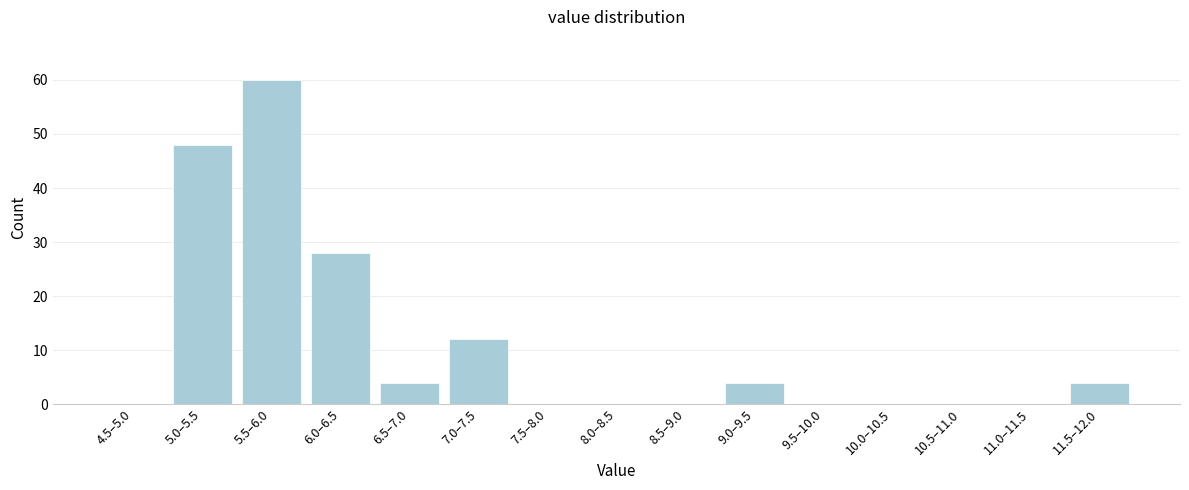

Reading left to right, list all the values displayed in this chart.

4.5–5.0=0	5.0–5.5=48	5.5–6.0=60	6.0–6.5=28	6.5–7.0=4	7.0–7.5=12	7.5–8.0=0	8.0–8.5=0	8.5–9.0=0	9.0–9.5=4	9.5–10.0=0	10.0–10.5=0	10.5–11.0=0	11.0–11.5=0	11.5–12.0=4